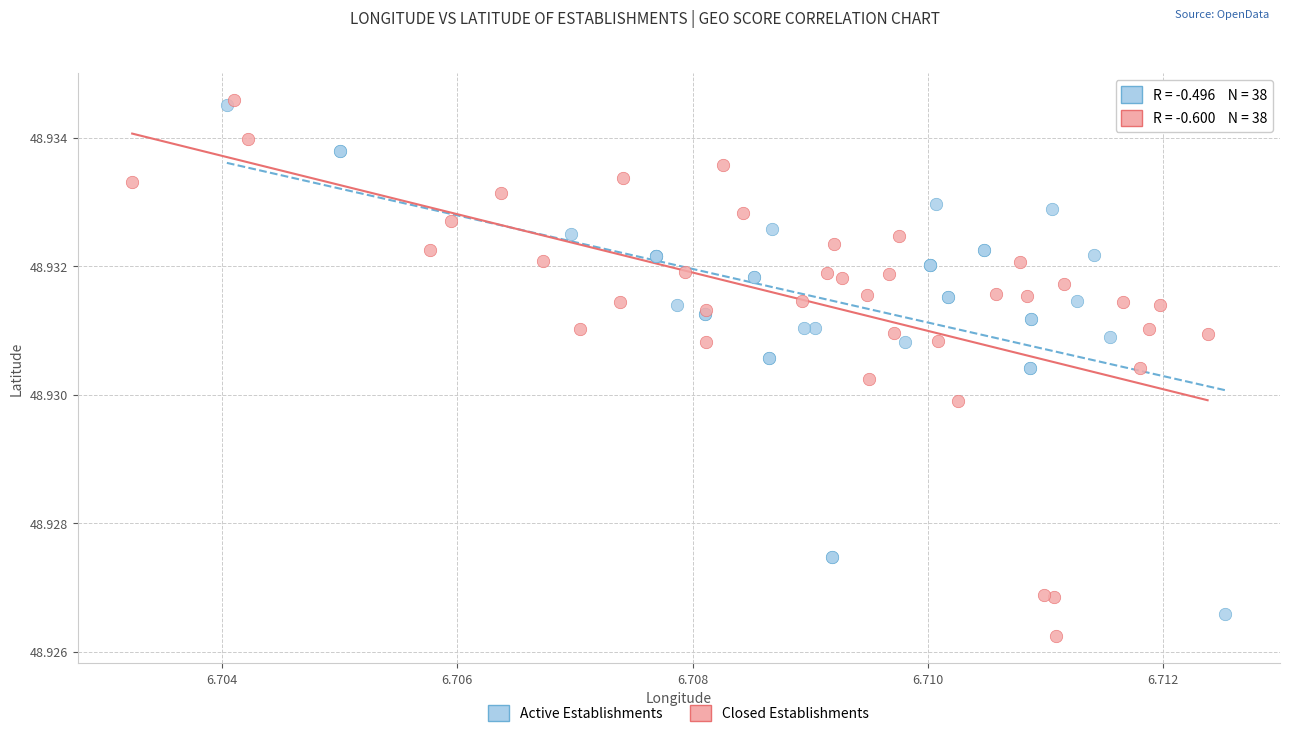

Which series reaches the maximum Y coordinate?

Closed Establishments